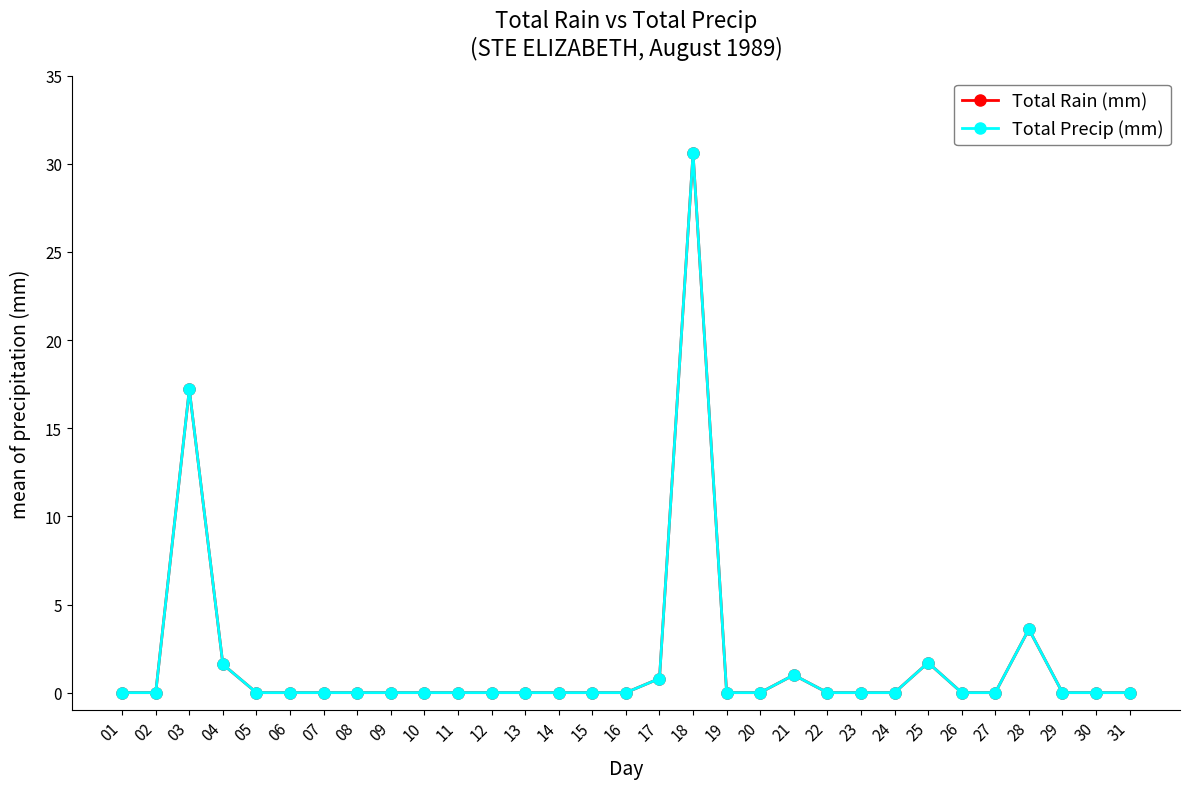

At which category does the chart reach its minimum across all series?

01